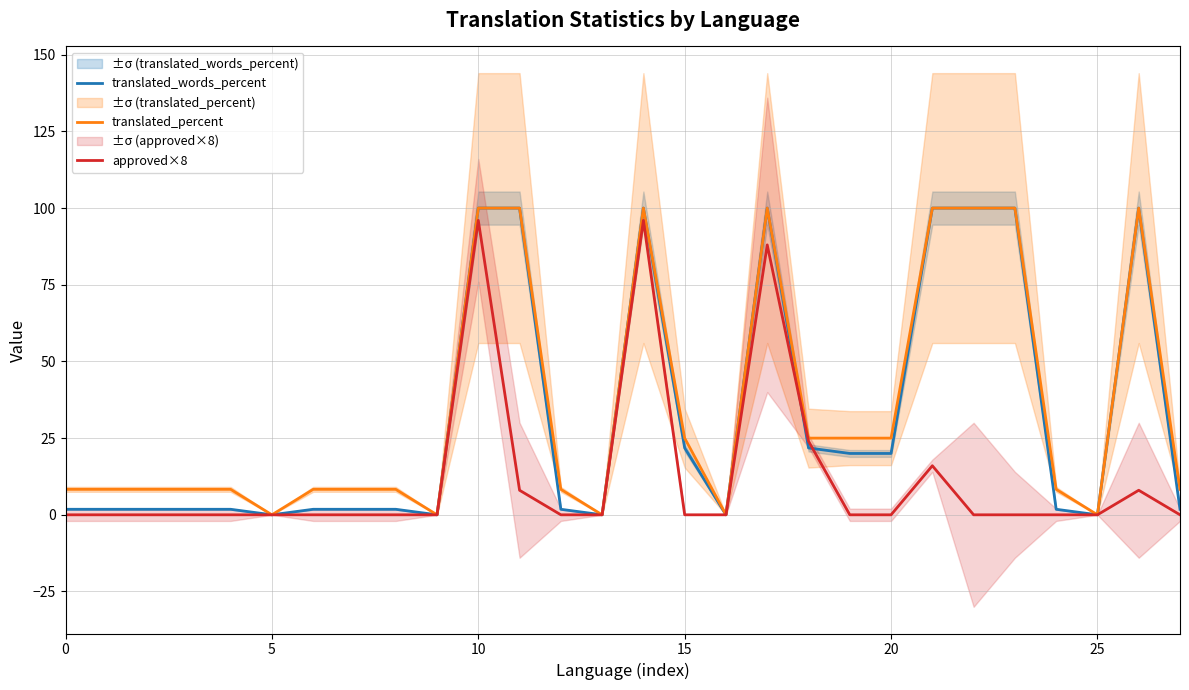

Rank the series by their maximum value, from highest to lowest.

translated_words_percent, translated_percent, approved×8